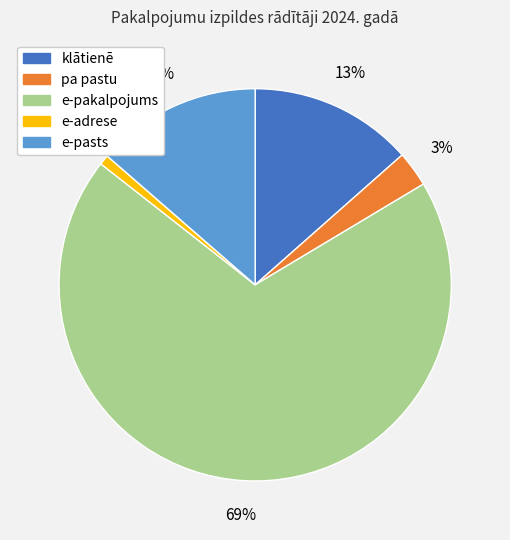

Which slice represents more than half of the pie?

e-pakalpojums